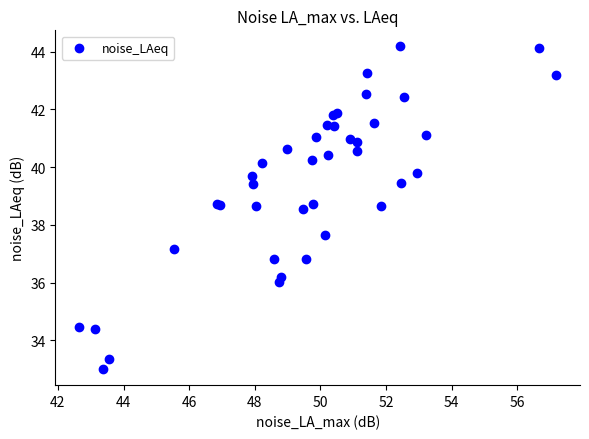

What Y value in the scatter plot is closest to 38?

37.6